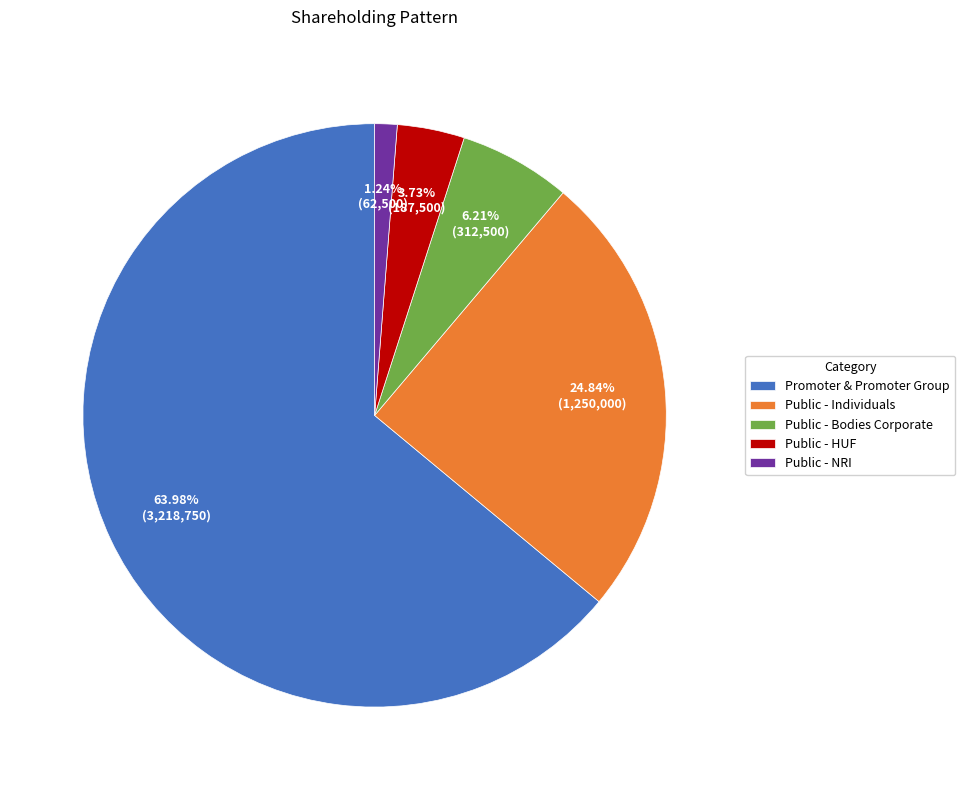

Which slice is the smallest?

Public - NRI